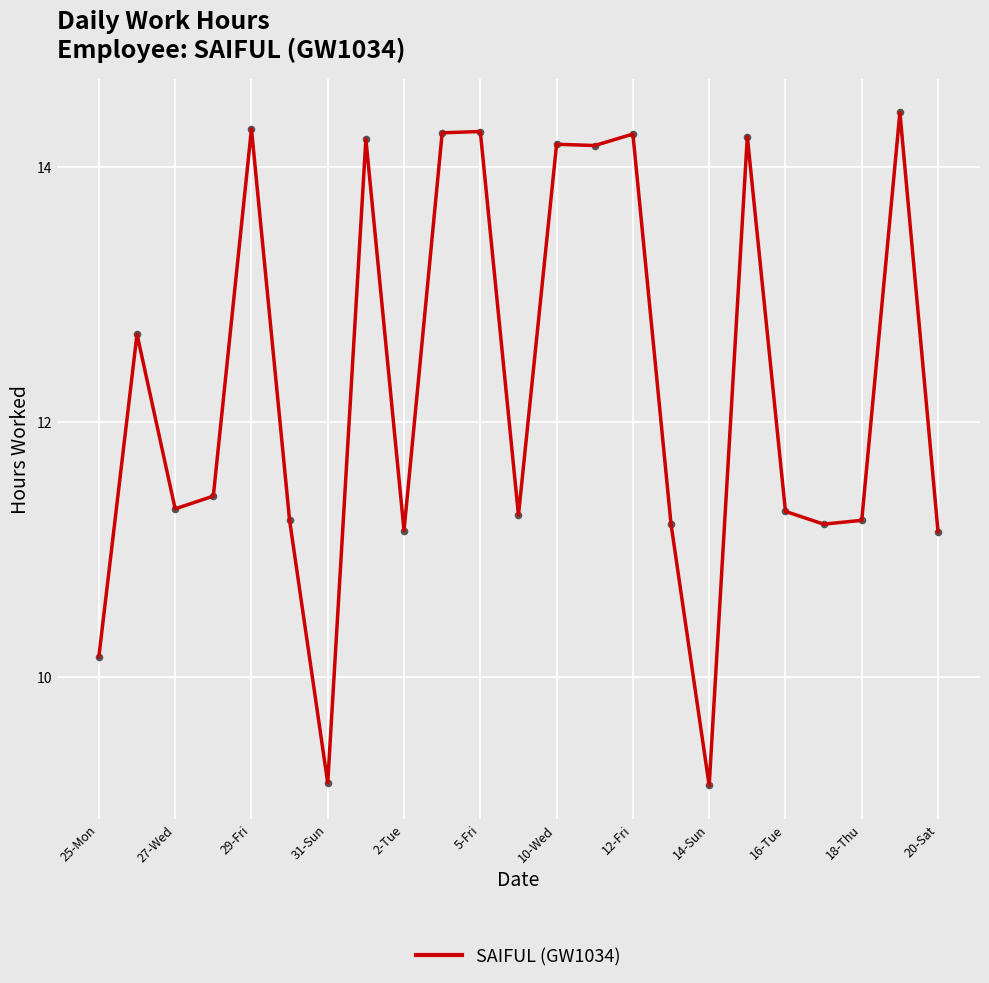

What is the greatest value displayed?

14.4